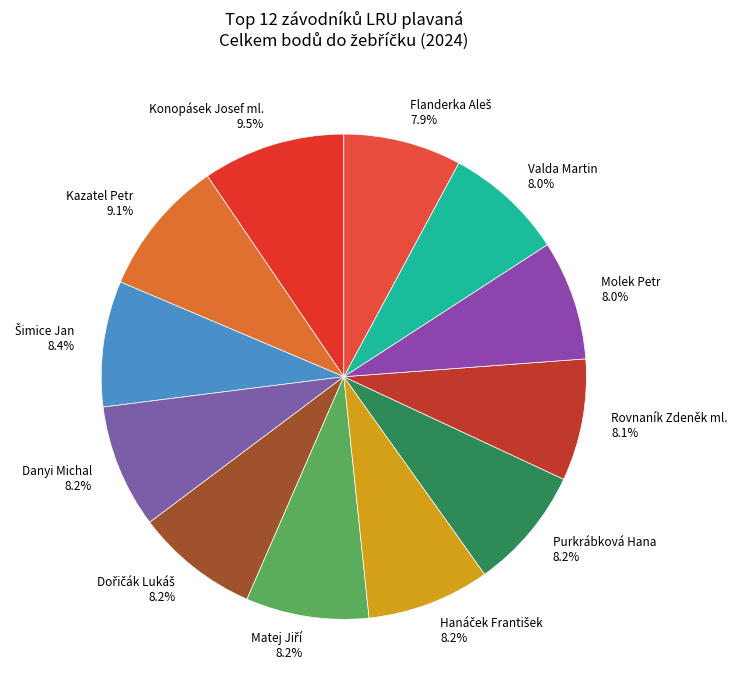

Does any single category account for the majority?

No